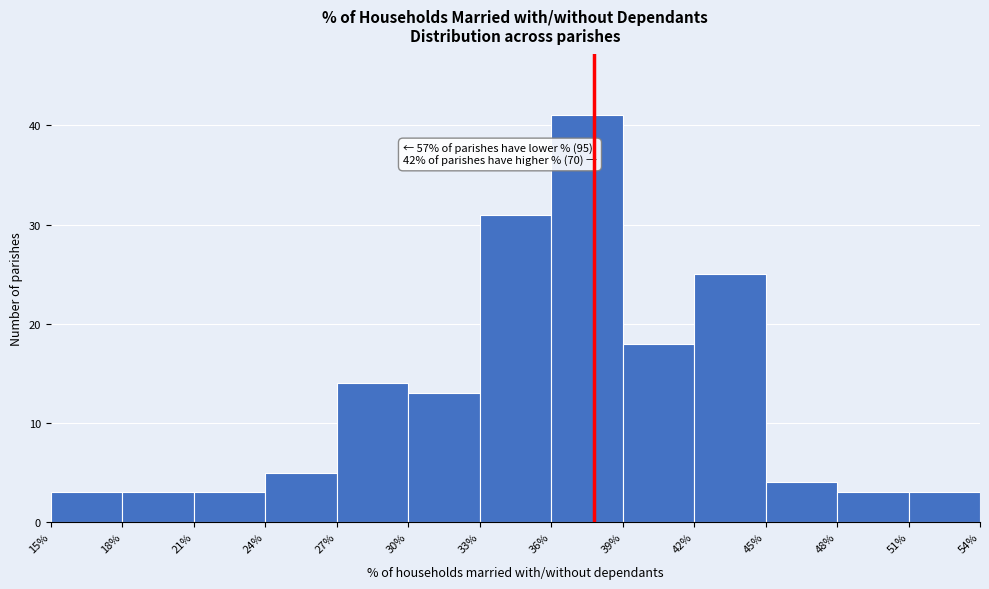

Which range on the x-axis has the tallest bar?

36% to 39%